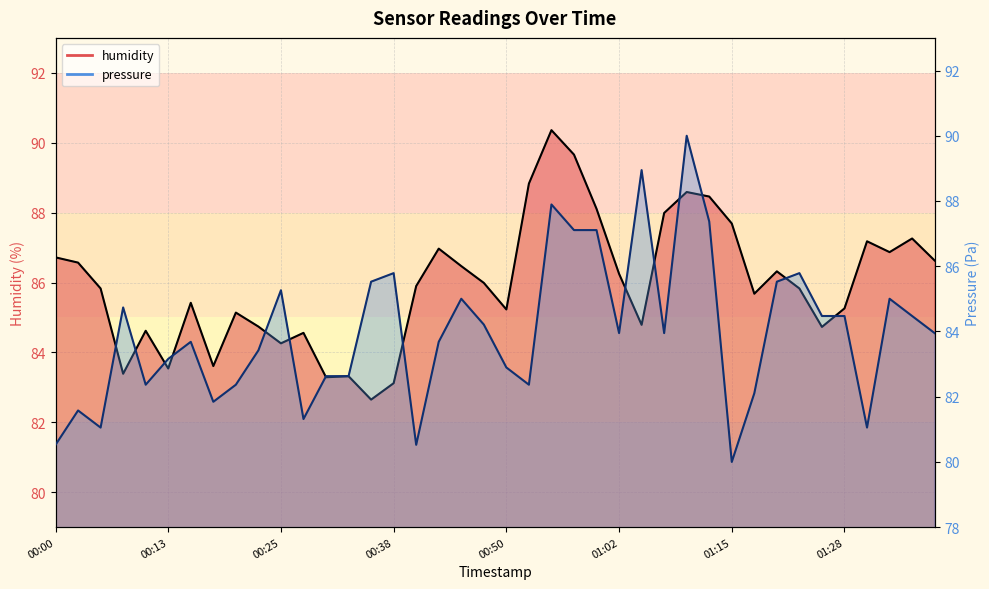

Which series has the widest spread of values?

pressure